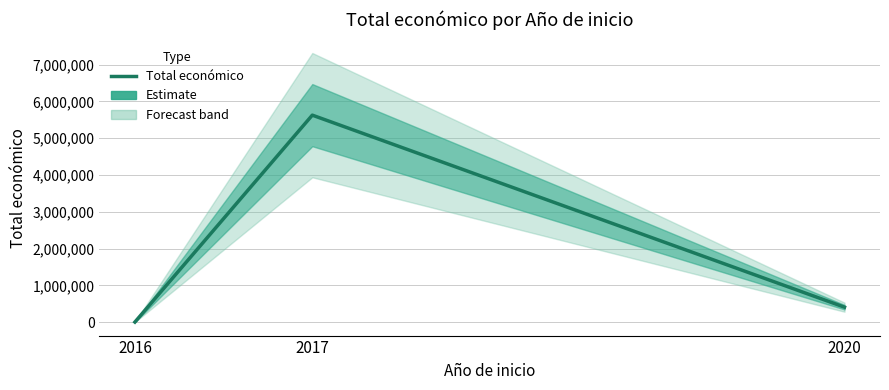

True or false: the data shows 2635 at 2016.

False